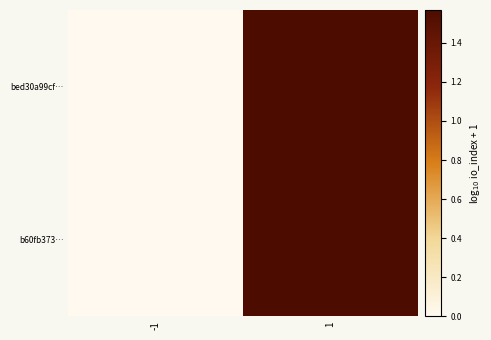

Reading left to right, what are all the values shown in this chart?

bed30a99cf…: -1=0.0	1=1.6
b60fb373…: -1=0.0	1=1.6